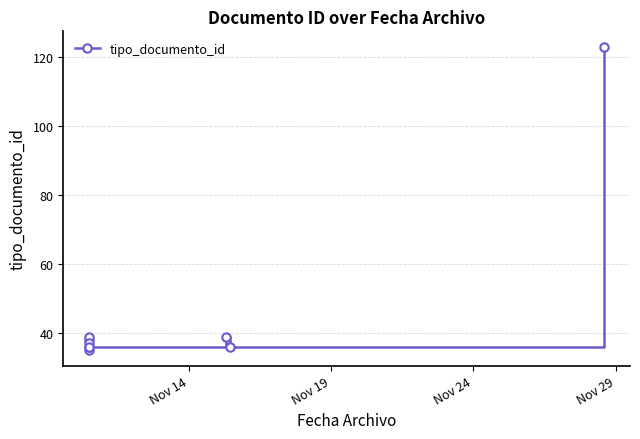

Count the number of categories in the chart.

9